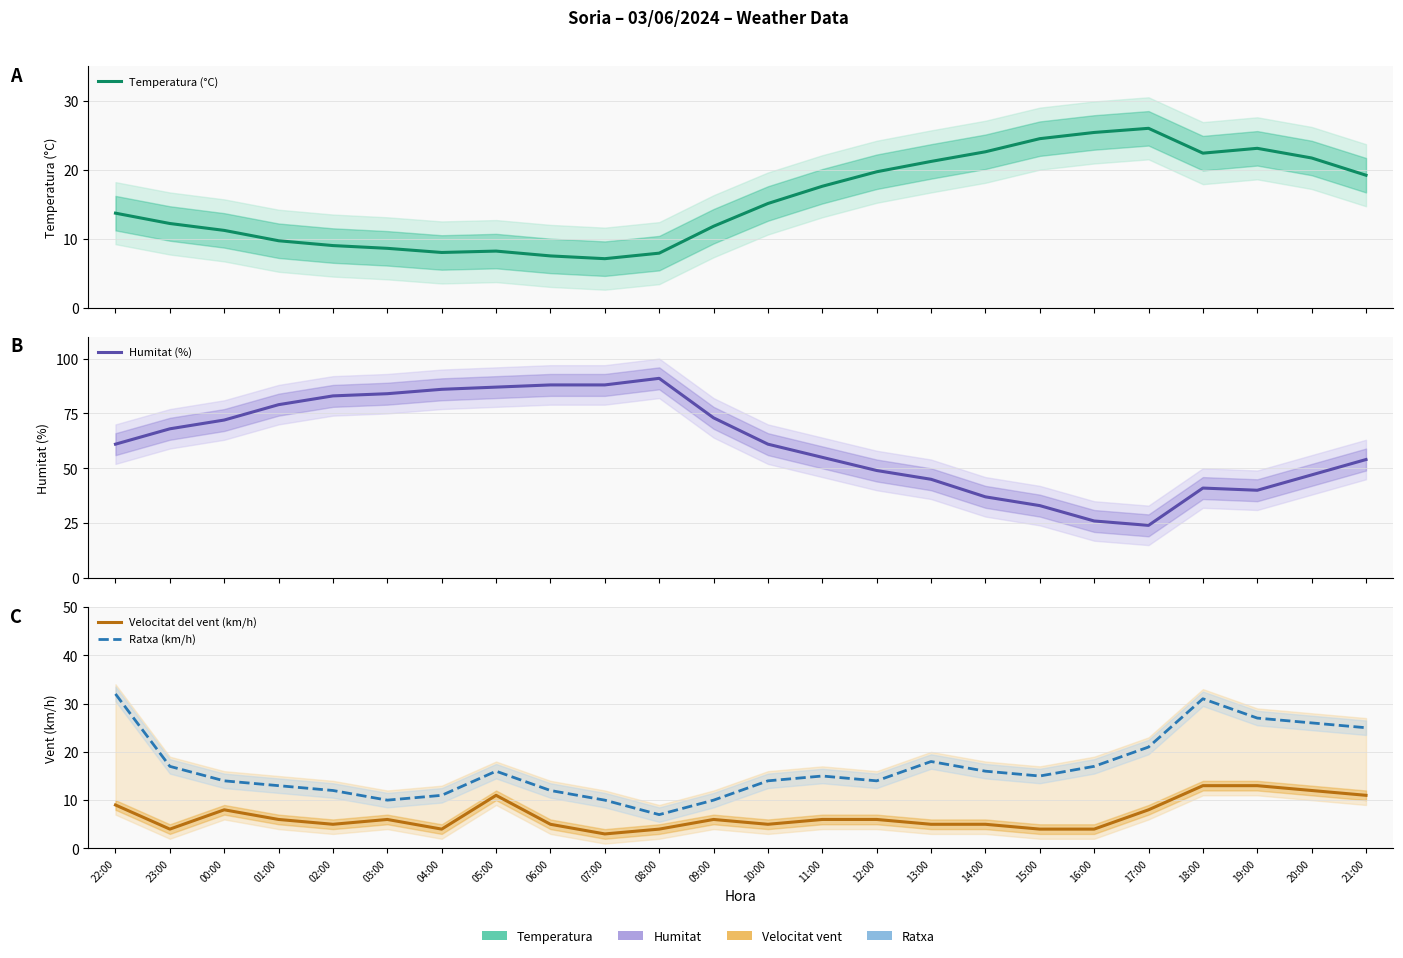

Where is the first local maximum for Humitat (%)?

08:00